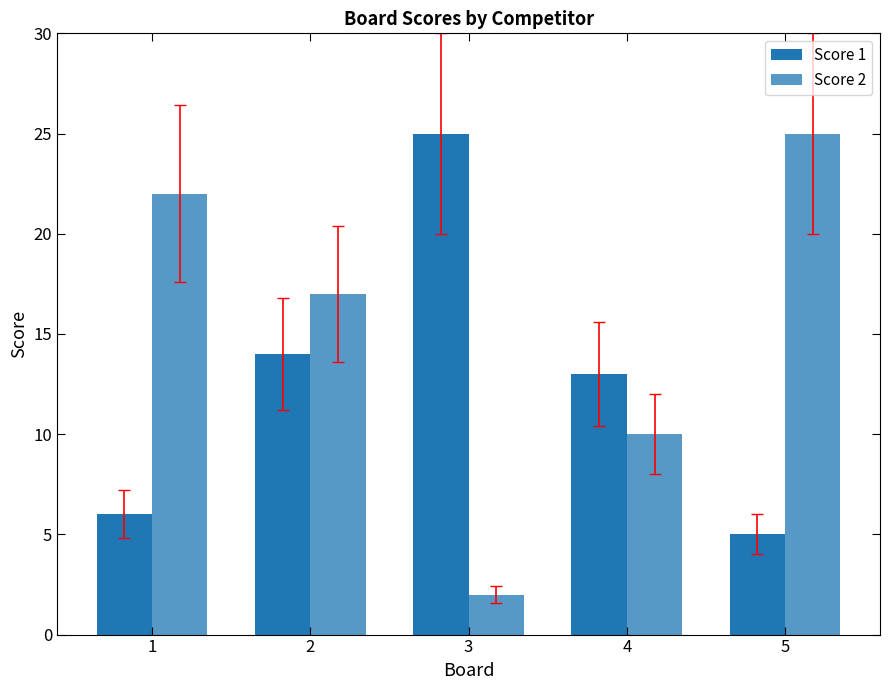

How many bars are there in total?

10